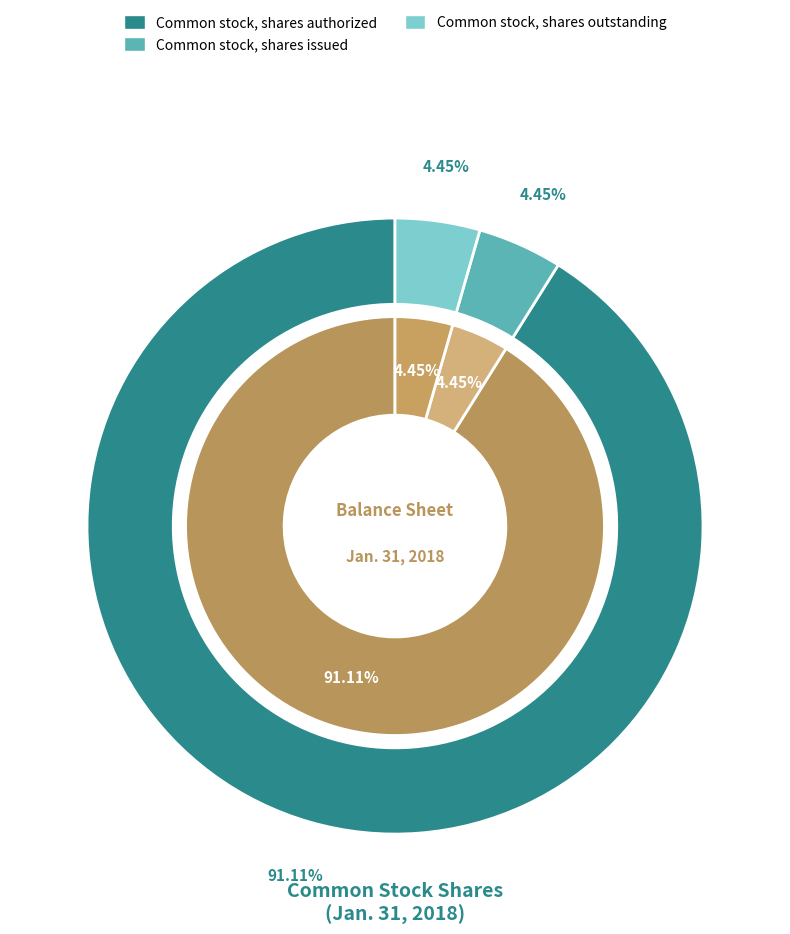

How many slices are in this pie chart?

3